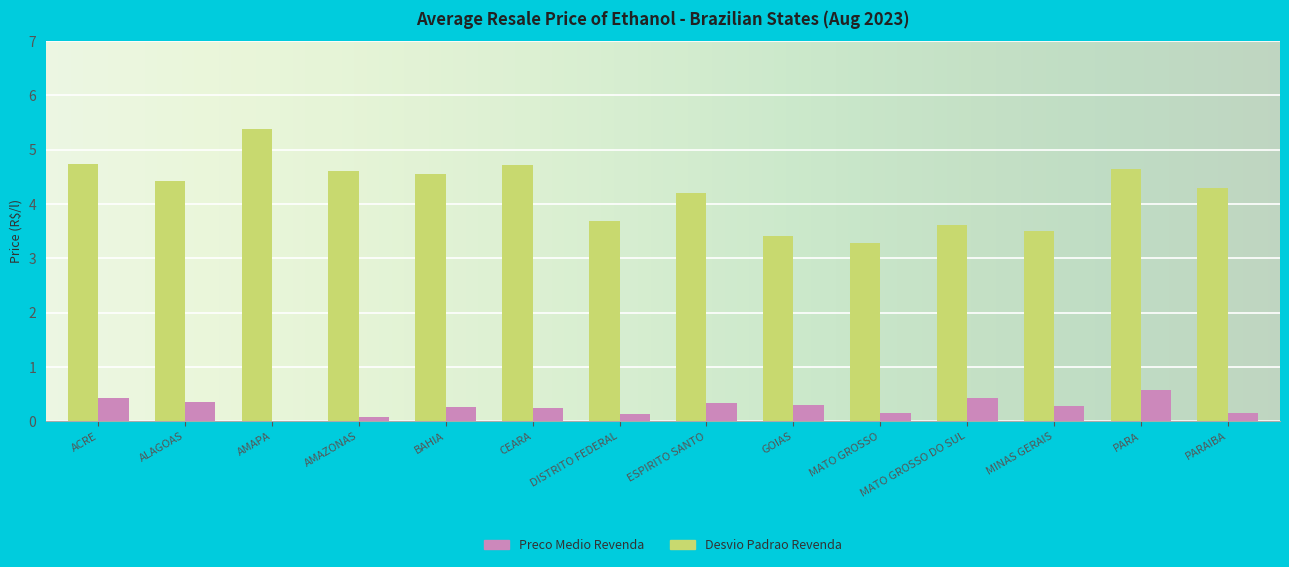

How many values in the Preco Medio Revenda series exceed 4?

9